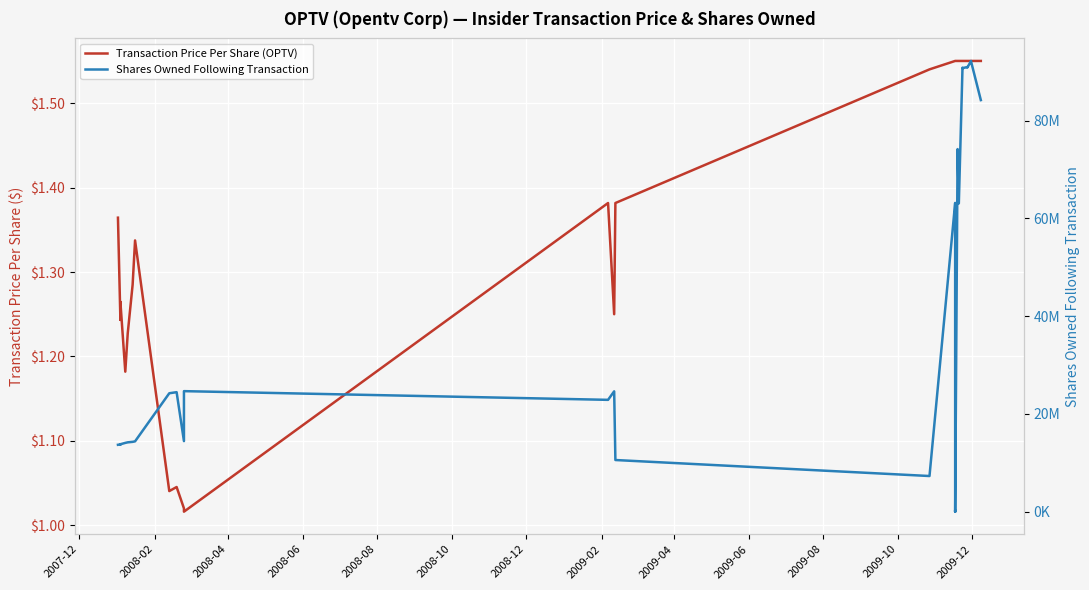

True or false: Transaction Price Per Share (OPTV) has more than 0 interior local peaks.

True